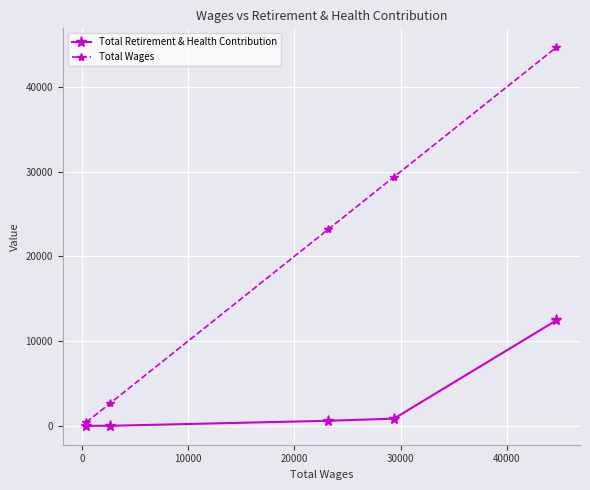

At how many categories does at least one series exceed 33697?

1